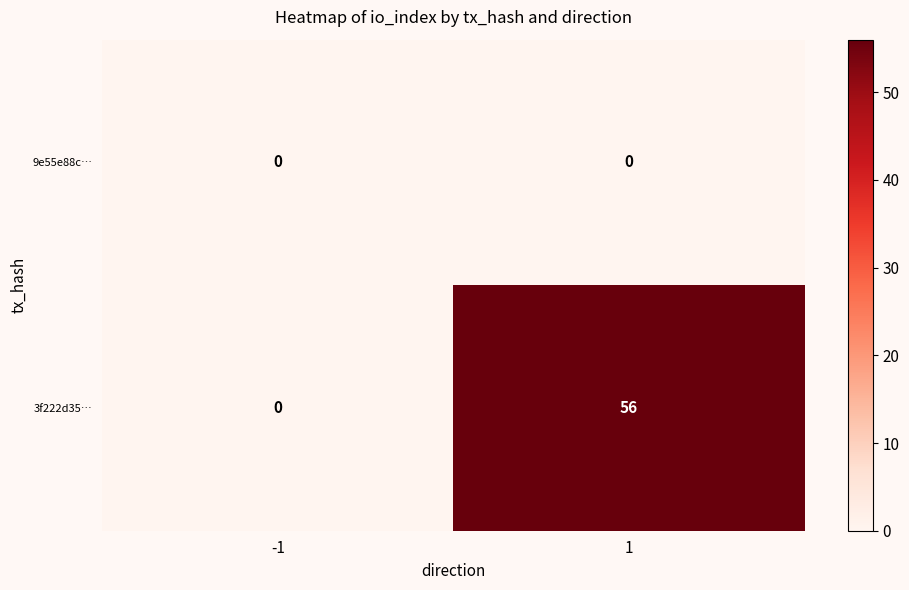

Reading right to left, transcribe all the data shown in this chart.

9e55e88c…: 1=0	-1=0
3f222d35…: 1=56	-1=0